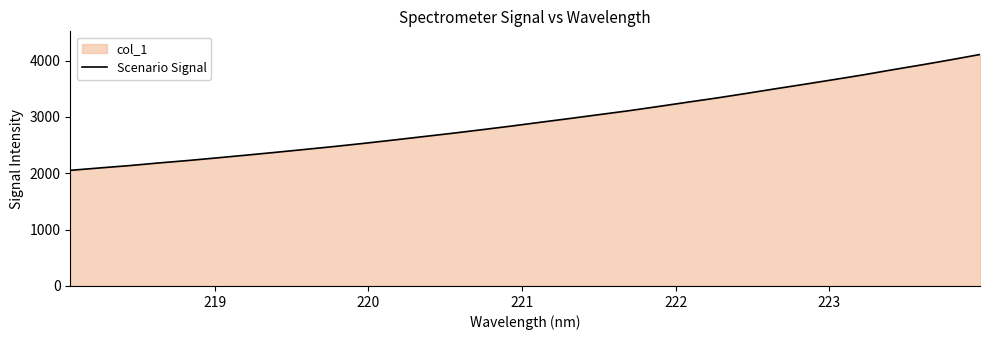

What is the greatest value displayed?

4107.7